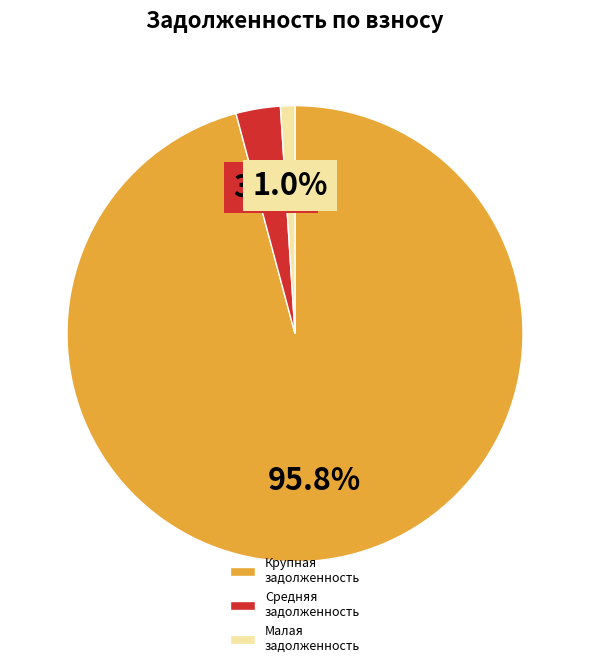

Does Малая задолженность represent more than half of the total?

No